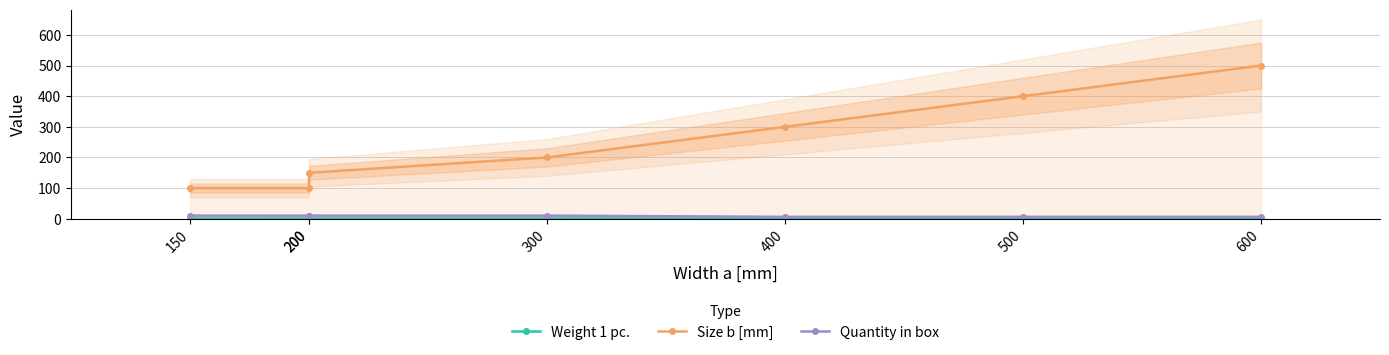

How many lines are shown in the chart?

3